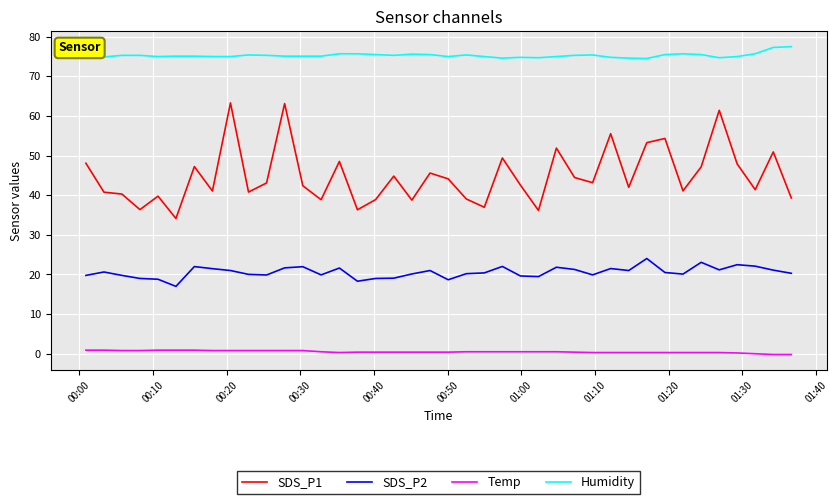

Rank the series by their maximum value, from lowest to highest.

Temp, SDS_P2, SDS_P1, Humidity